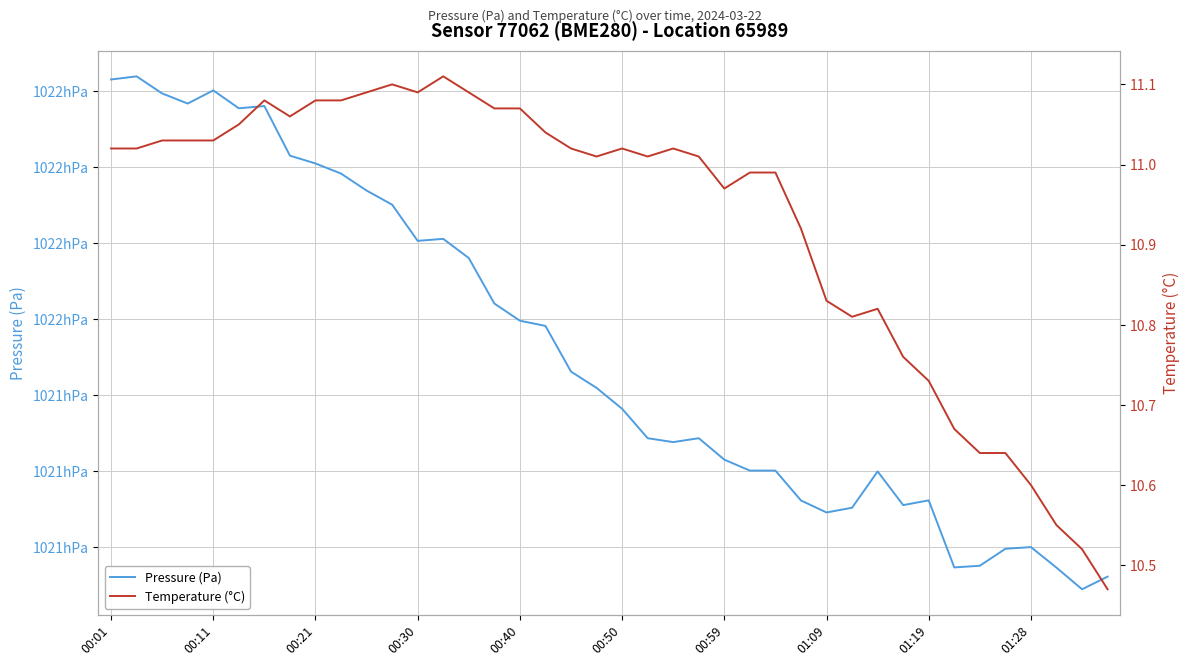

True or false: Pressure (Pa) and Temperature (°C) cross at least once.

False